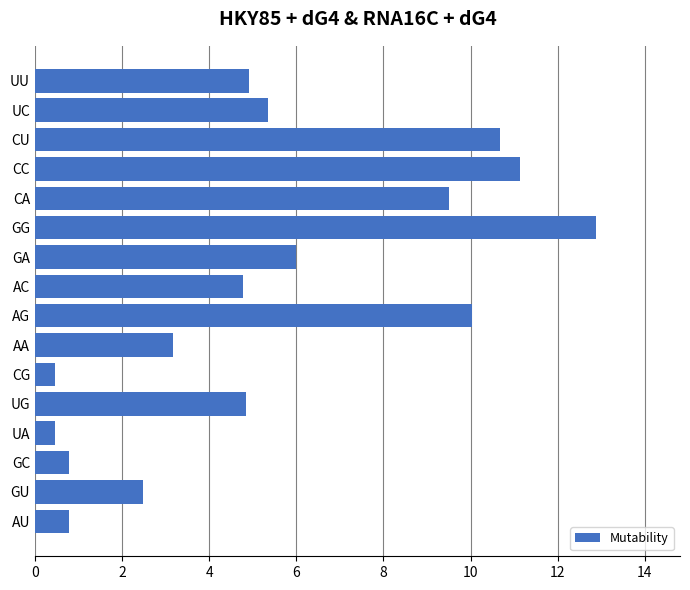

Are the bars grouped side by side (vs. stacked)?

No